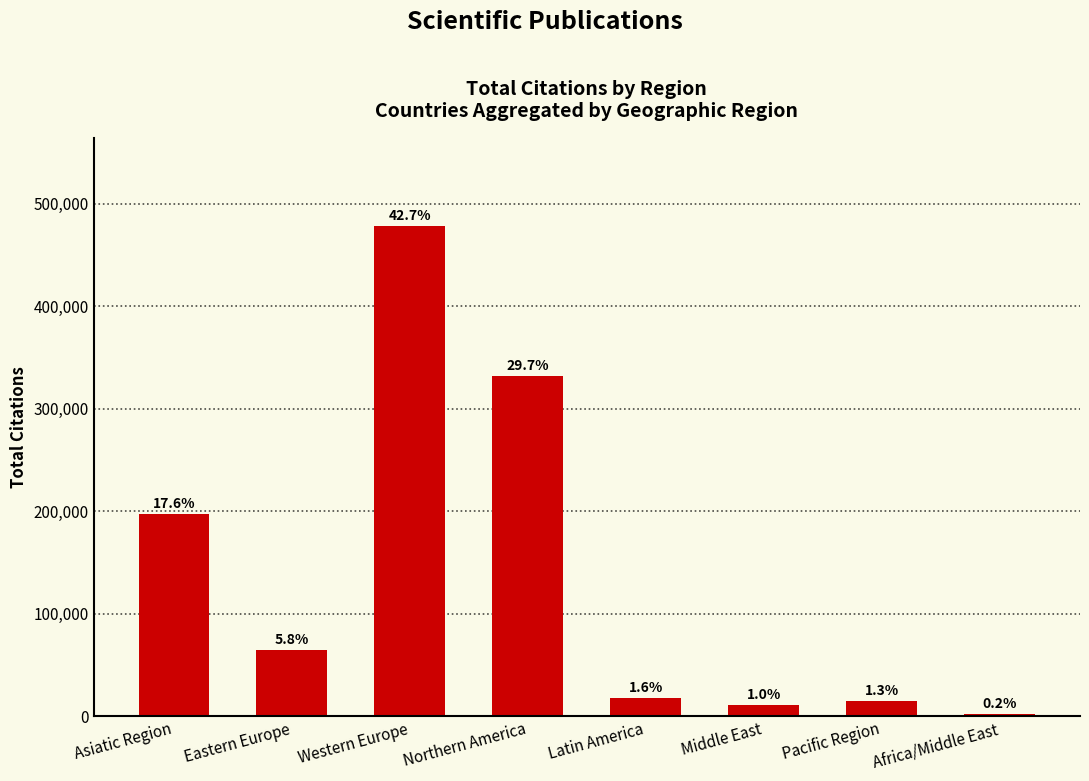

How many bars are there in total?

8